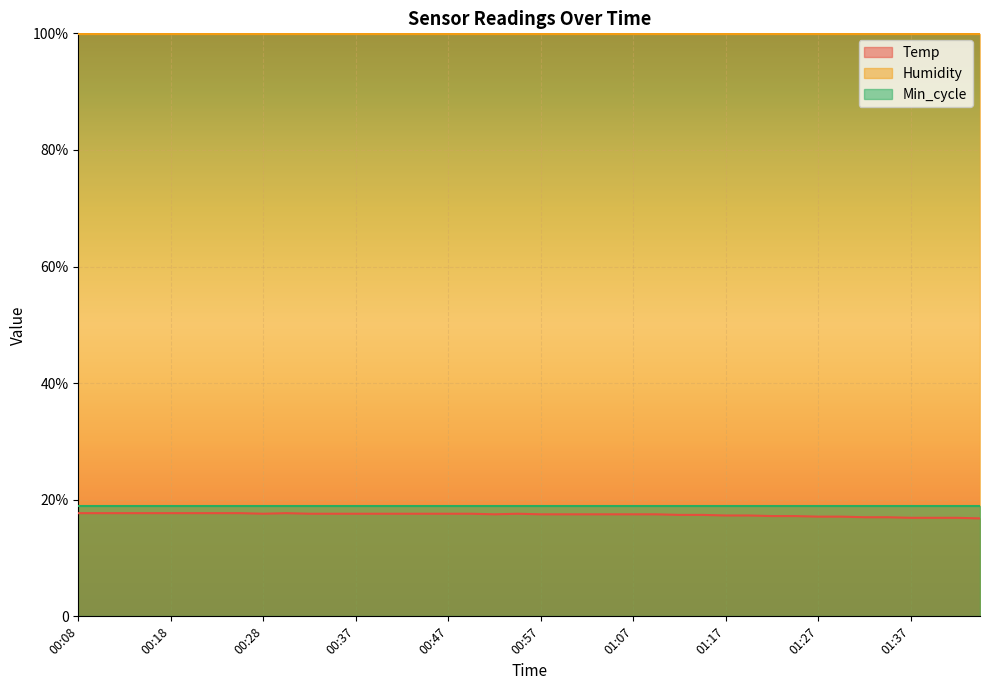

Which series has the widest spread of values?

Temp